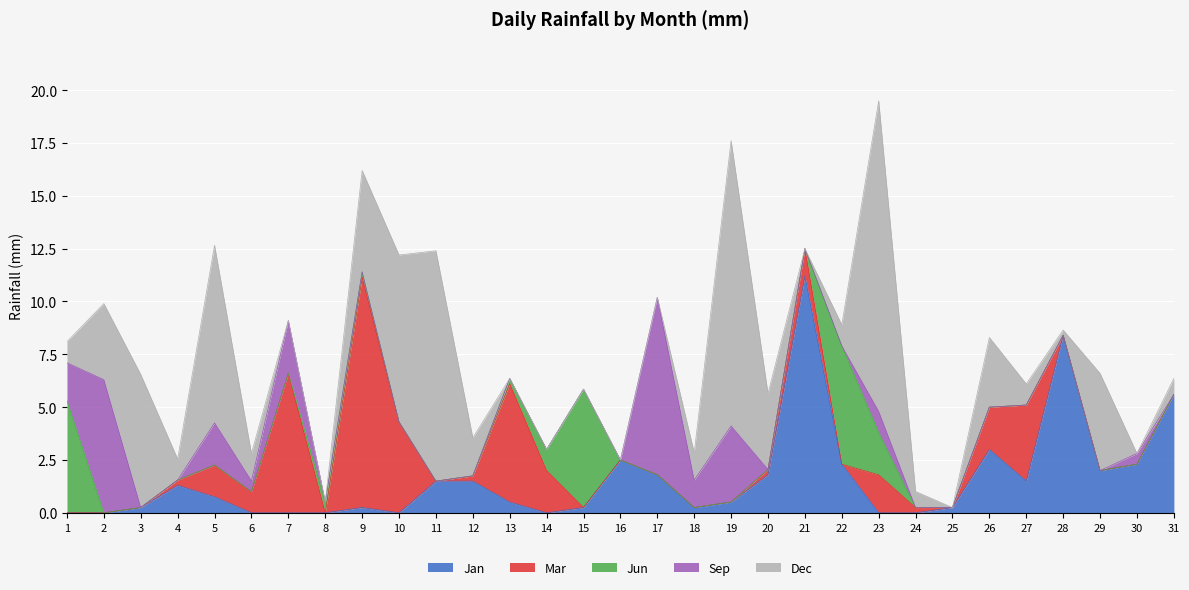

Which series has the largest total across all categories?

Dec